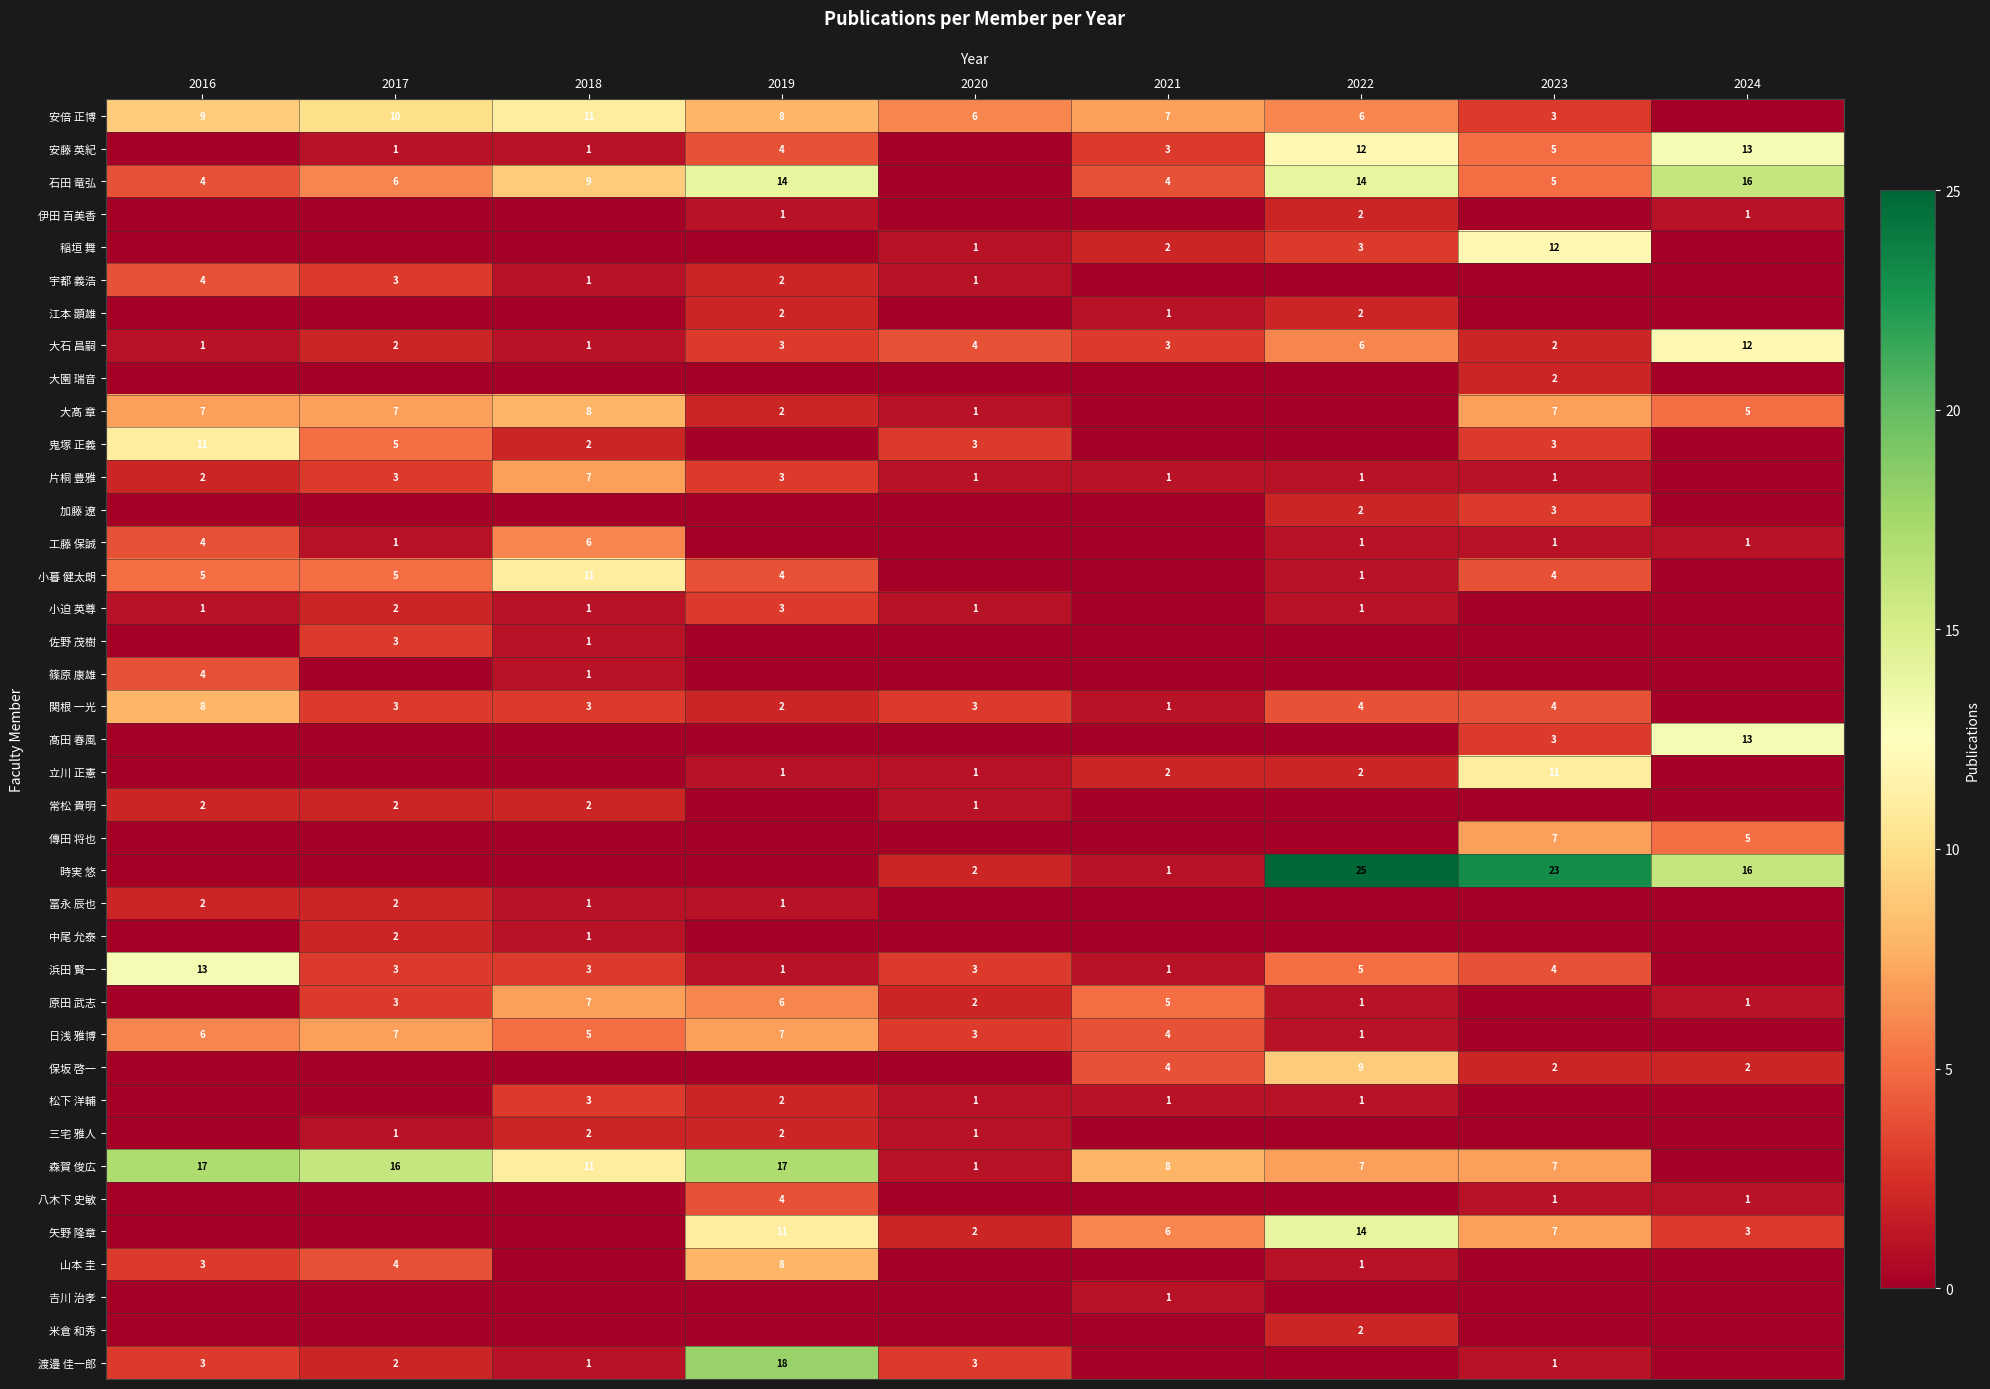

What is the spread (max minus min) of values at 2023?

23